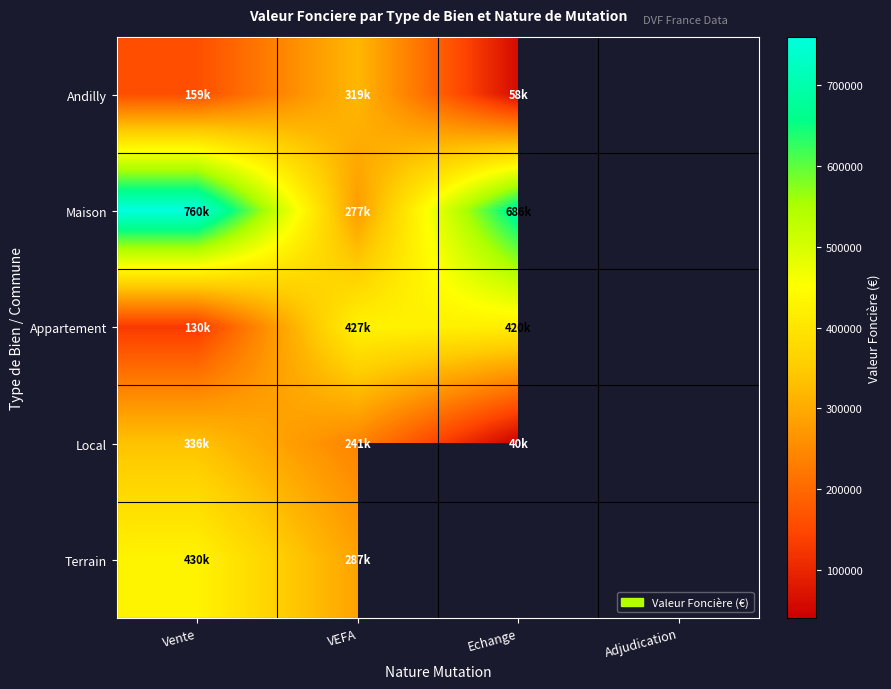

How many positive values does the Appartement series have?

3